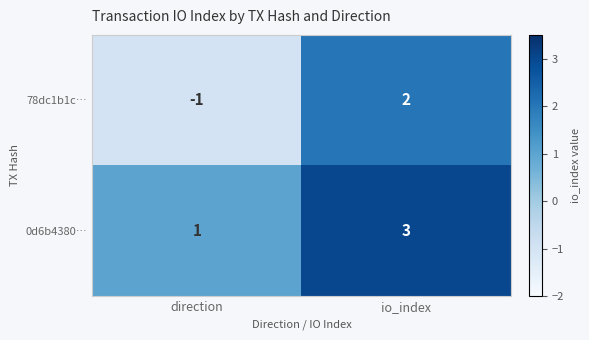

Rank the series by their maximum value, from highest to lowest.

0d6b4380…, 78dc1b1c…